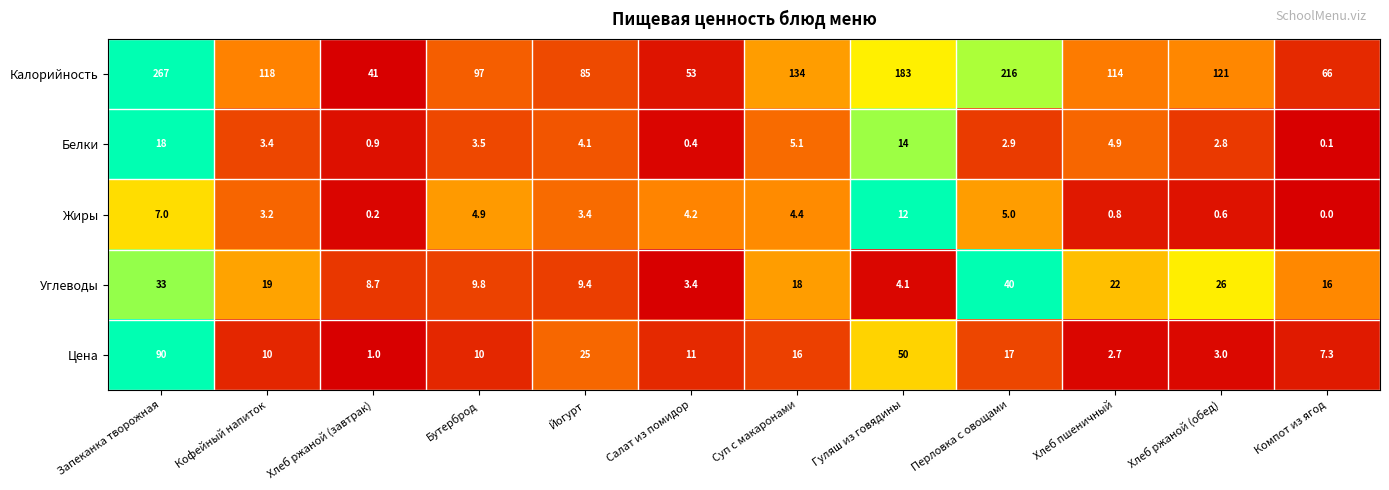

What is the spread (max minus min) of values at Хлеб пшеничный?

113.2